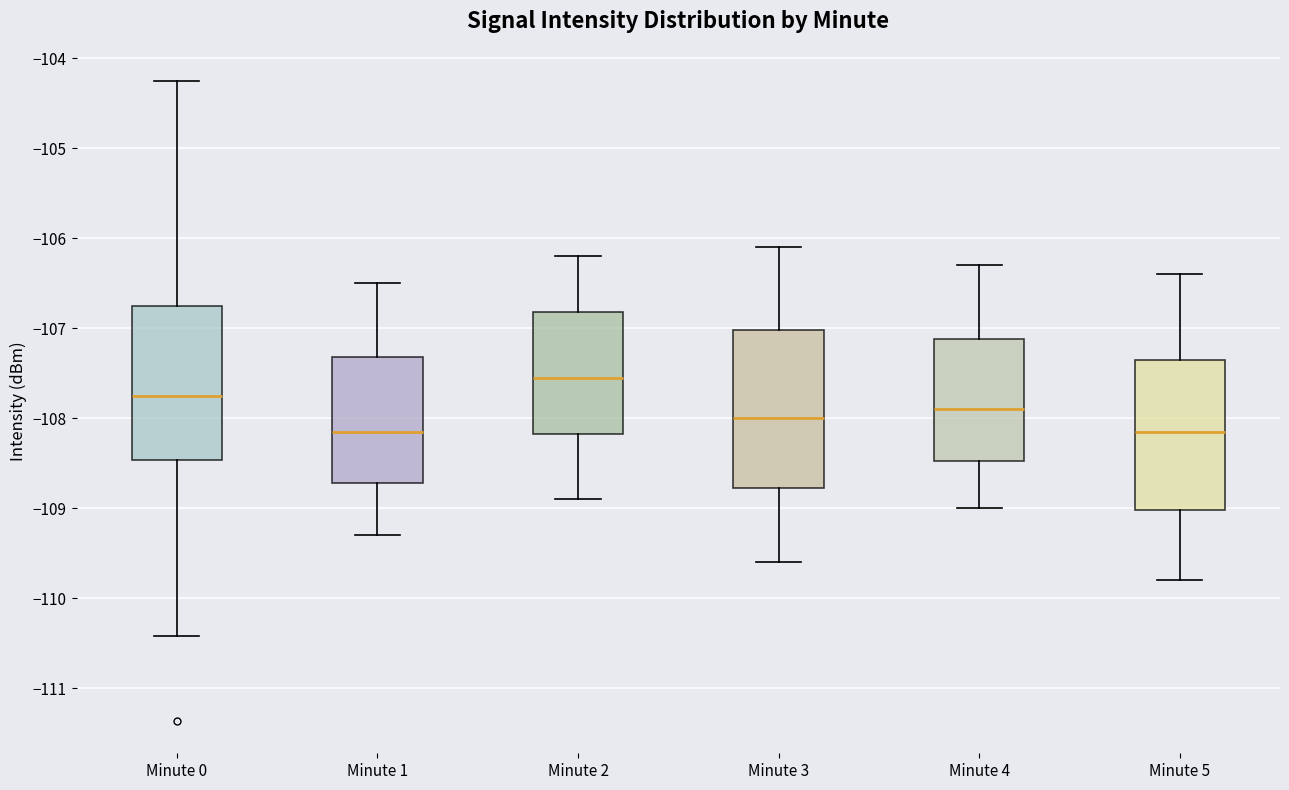

Reading left to right, read every box against the y-axis: the position of its median line, the range the box covers, and the ends of its whiskers. The values are not printed on the chart, so give them approximately, as read against the axis.

Minute 0: median -107.8, box -108.5 to -106.8, whiskers -110.4 to -104.3
Minute 1: median -108.1, box -108.7 to -107.3, whiskers -109.3 to -106.5
Minute 2: median -107.5, box -108.2 to -106.8, whiskers -108.9 to -106.2
Minute 3: median -108.0, box -108.8 to -107.0, whiskers -109.6 to -106.1
Minute 4: median -107.9, box -108.5 to -107.1, whiskers -109.0 to -106.3
Minute 5: median -108.1, box -109.0 to -107.3, whiskers -109.8 to -106.4